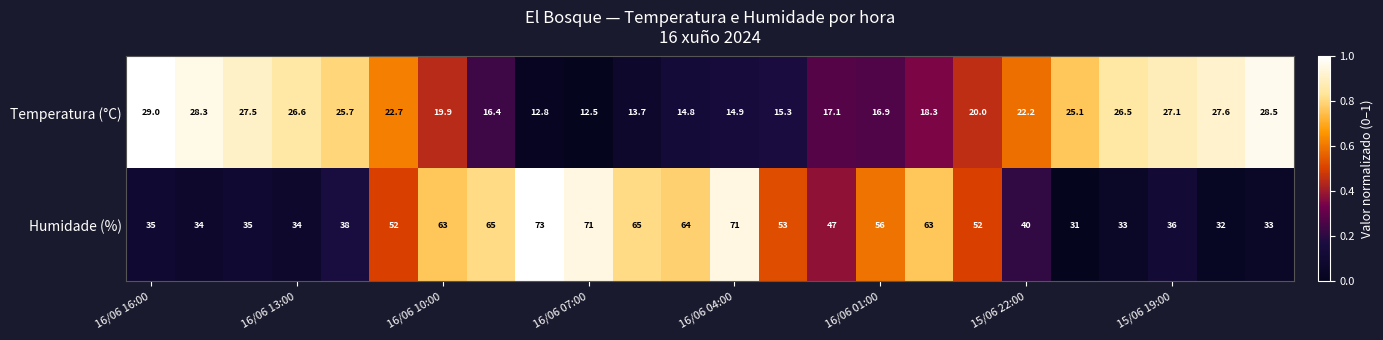

What is the difference between the second highest and minimum values in the Humidade (%) series?

40.0